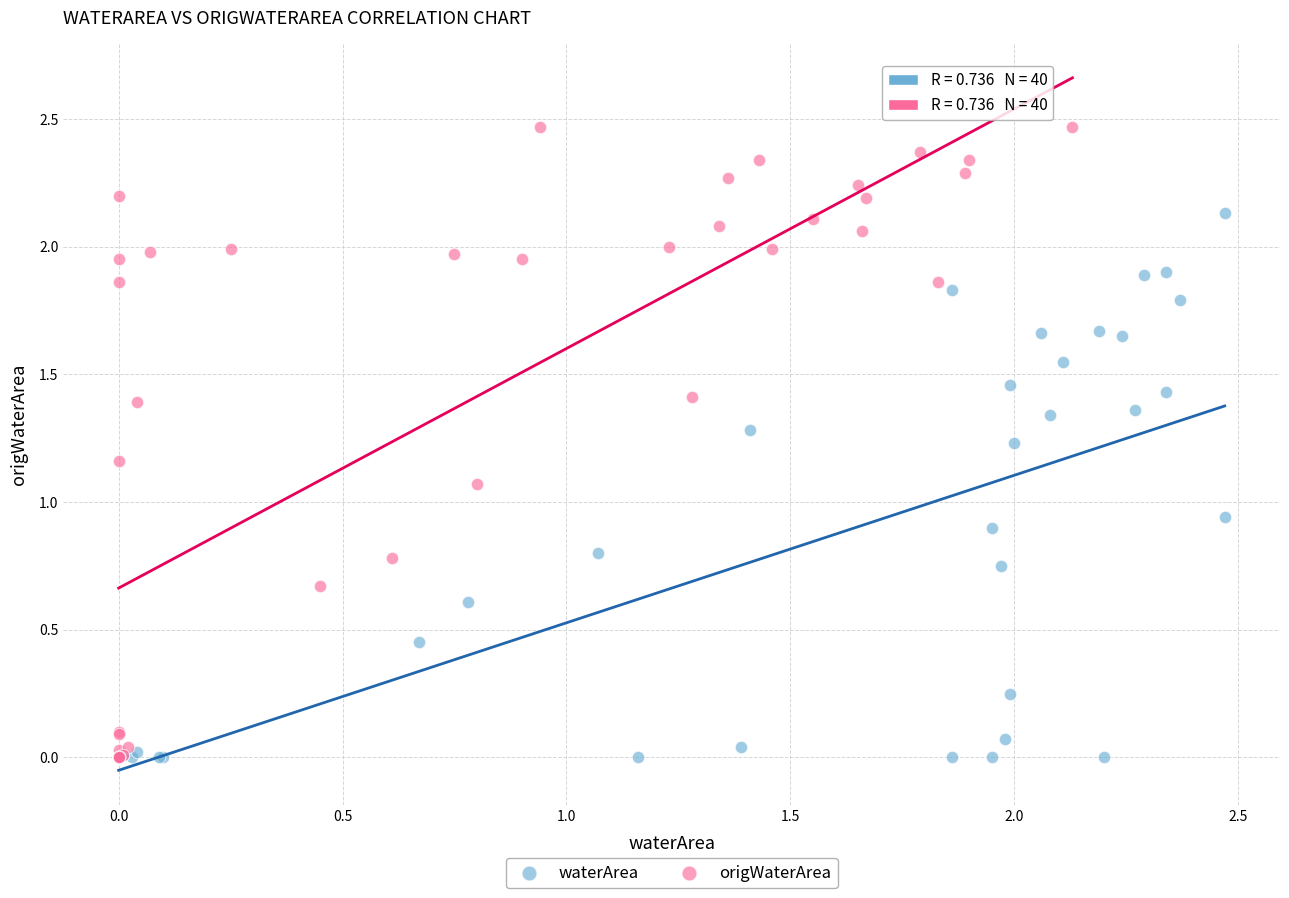

Which series contains the highest Y value?

origWaterArea